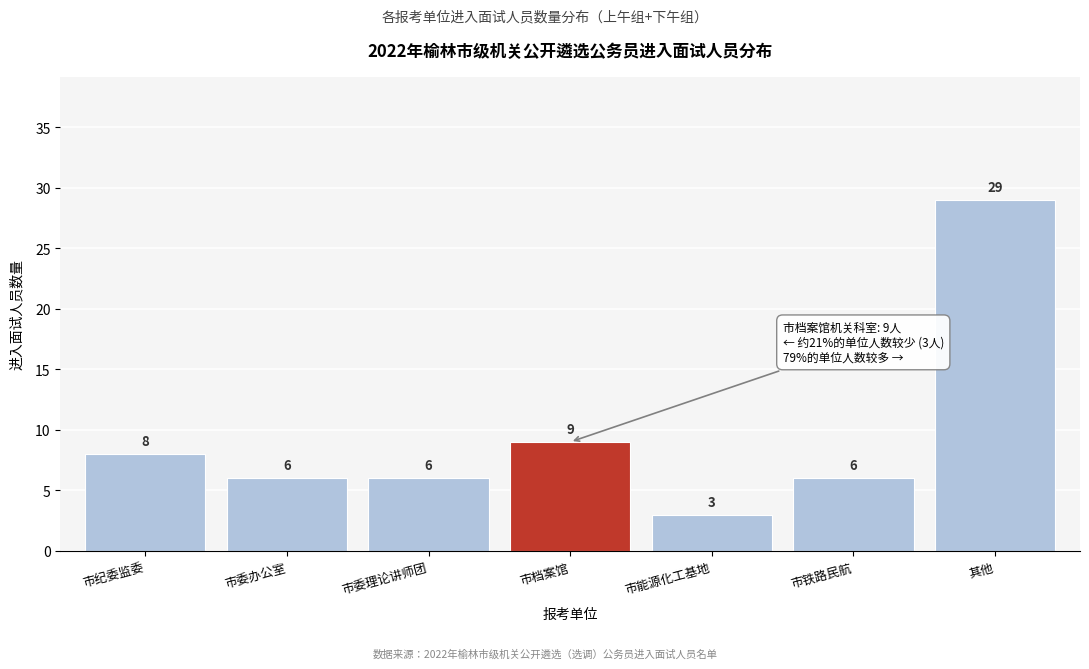

Reading right to left, what are all the values shown in this chart?

29	6	3	9	6	6	8